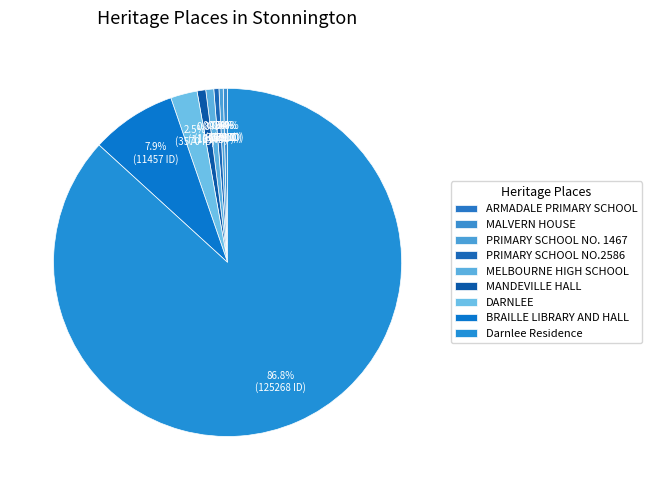

Count the number of slices in the pie.

9